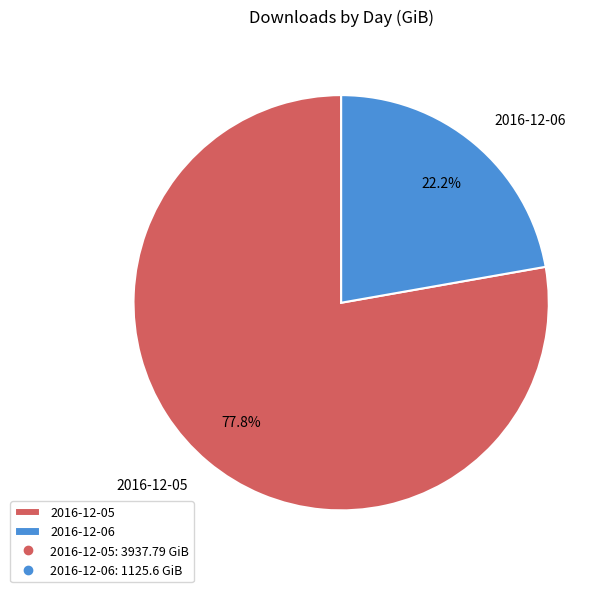

Between 2016-12-06 and 2016-12-05, which is larger?

2016-12-05